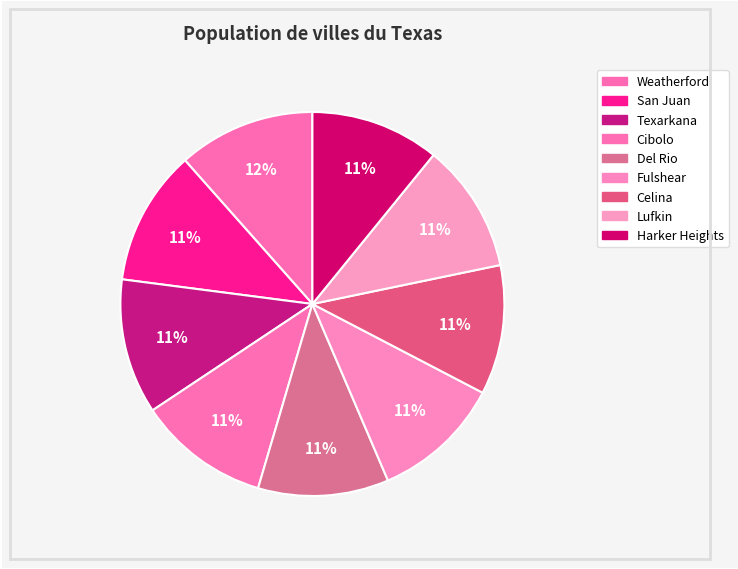

To the nearest percent, what is the difference between the largest and smallest slice percentages?

1%